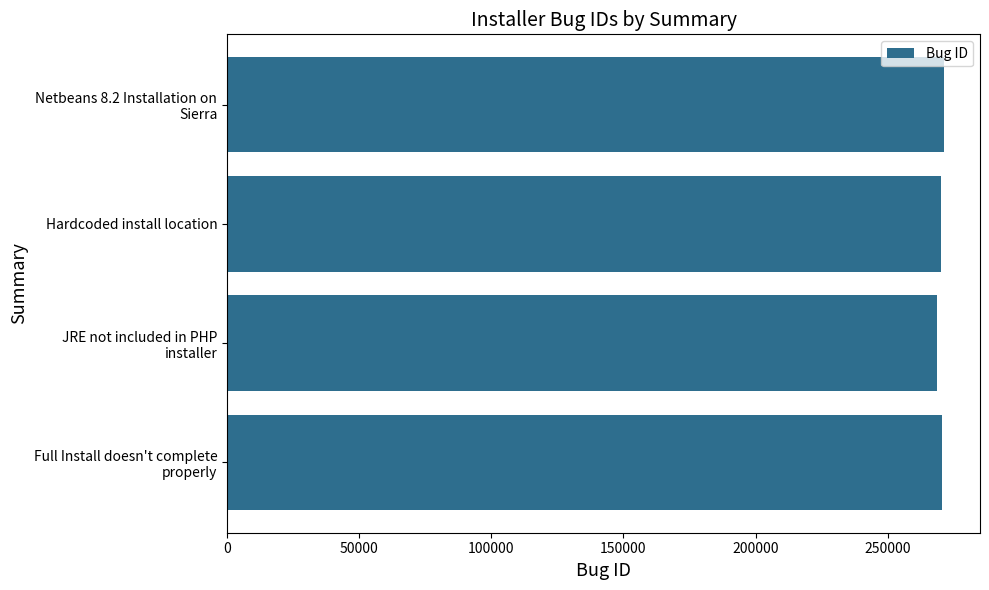

The chart shows a value of 270322 at Hardcoded install location. True or false?

True